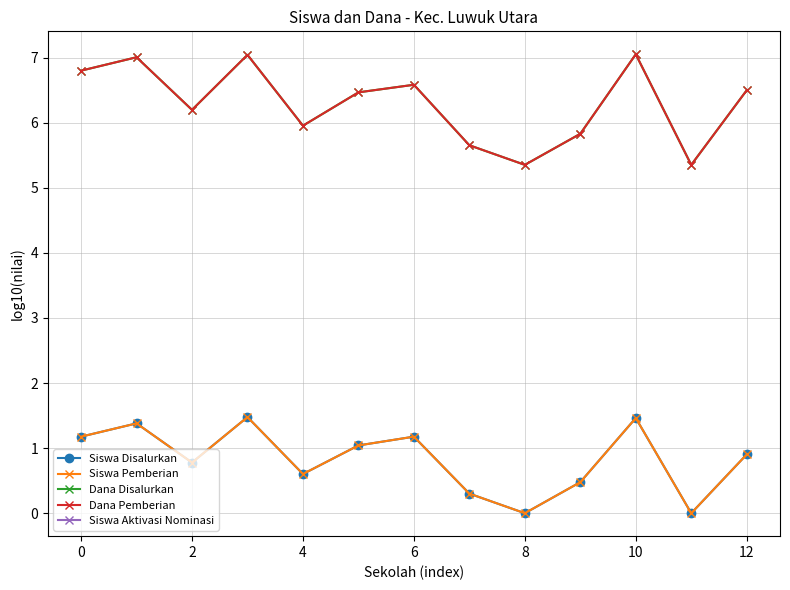

Does the chart have visible grid lines?

Yes